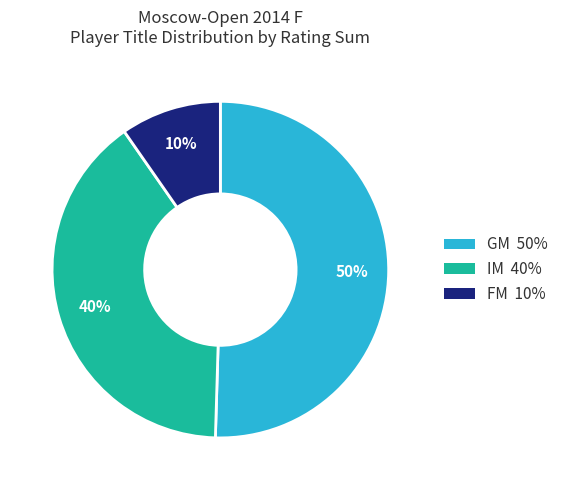

Which slice is the smallest?

FM